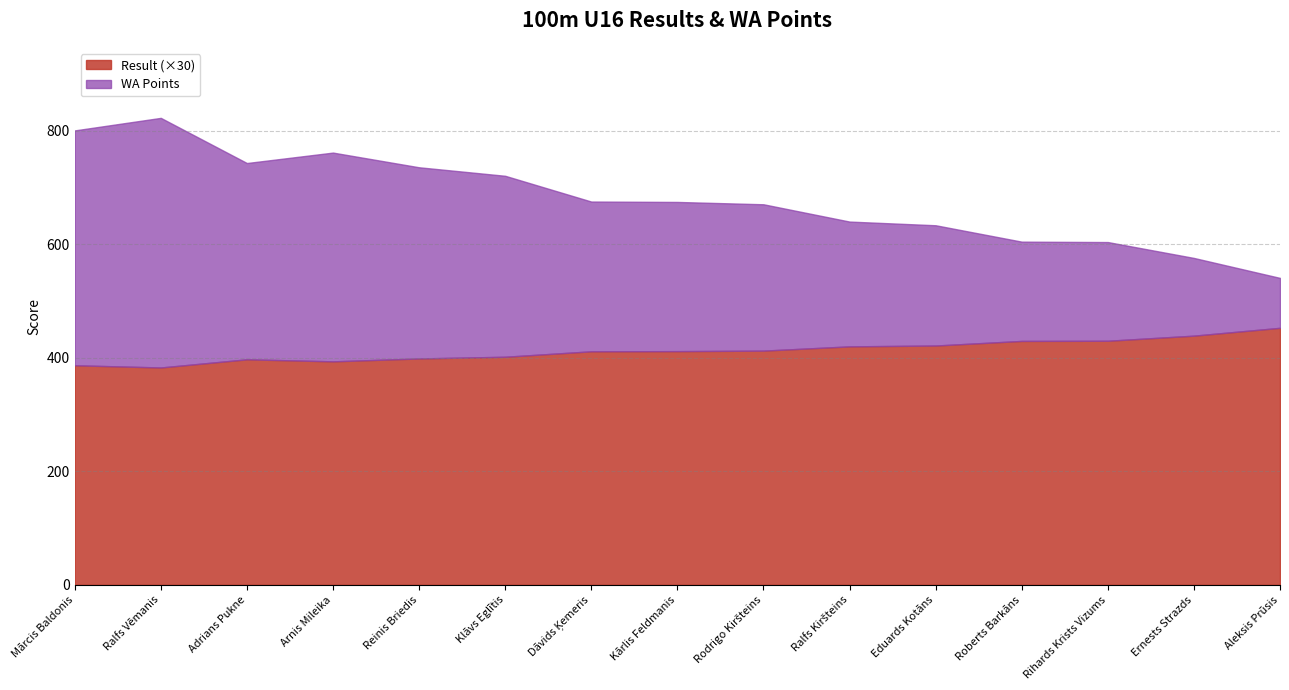

The Result (×30) series shows 212.3 at Kārlis Feldmanis. True or false?

False